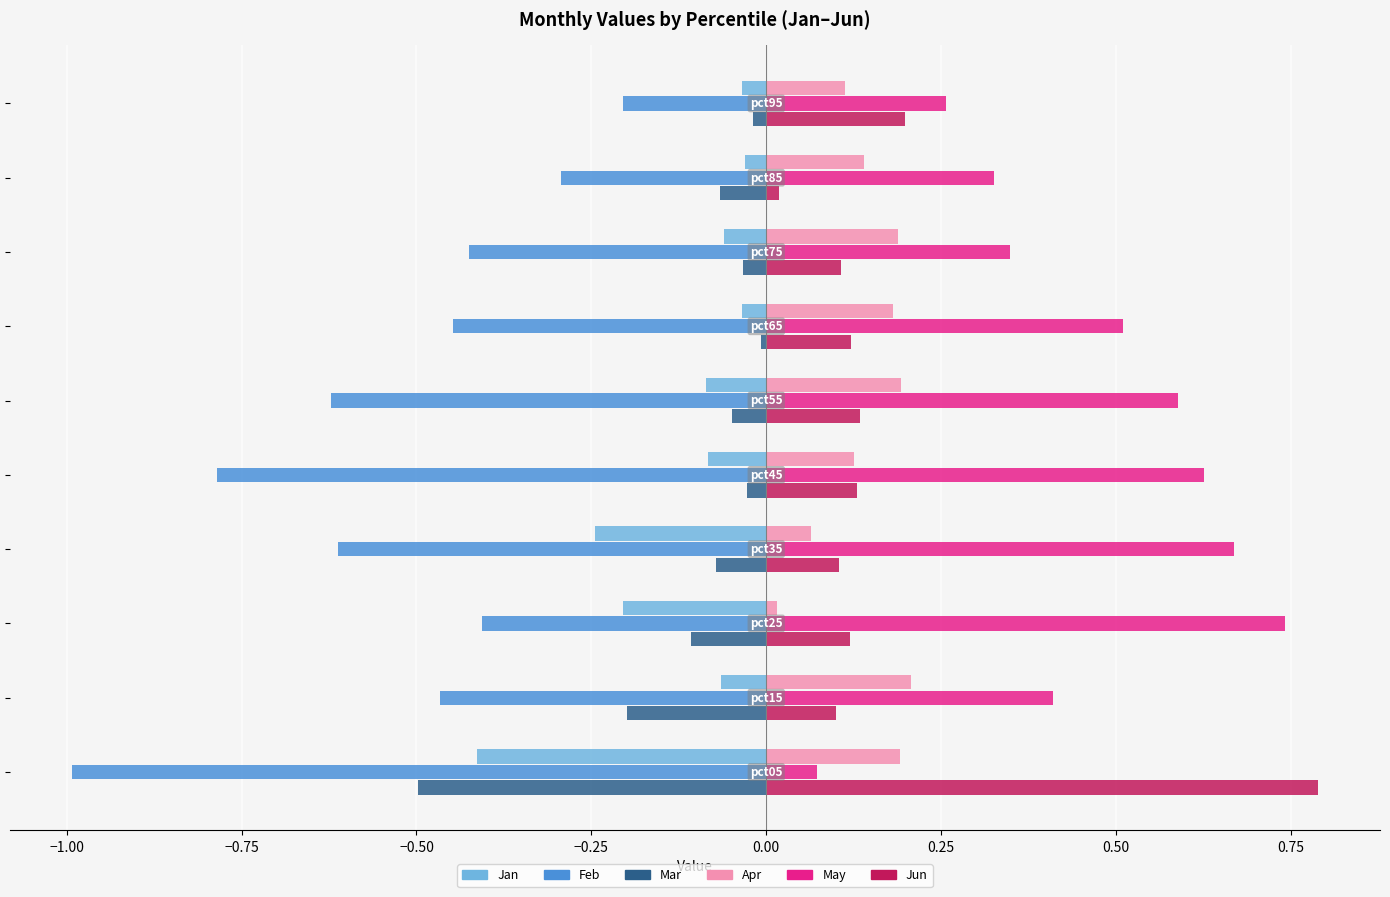

Which series has the largest total across all categories?

May